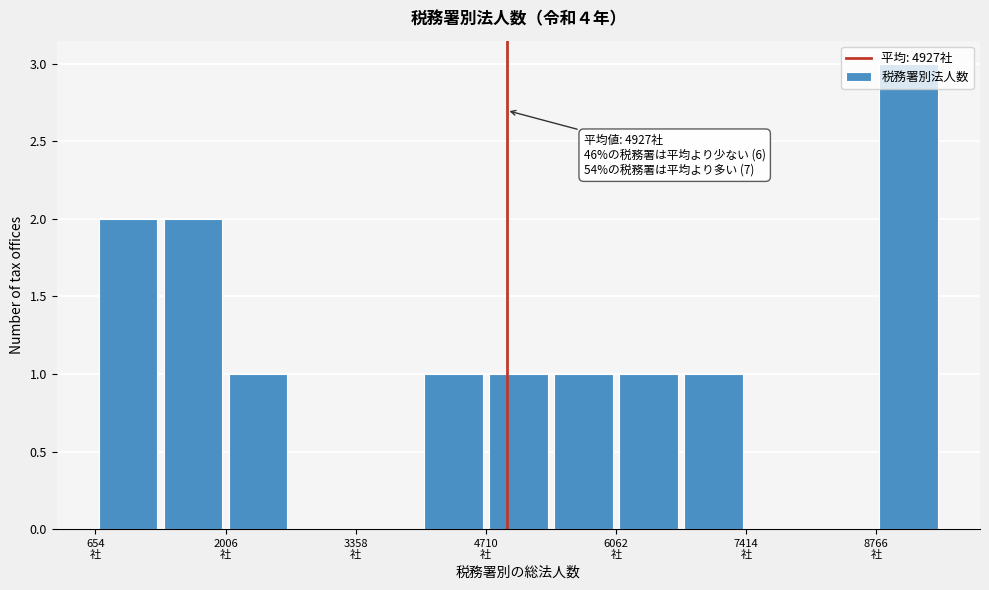

Around what value on the x-axis is the tallest bar? Give the approximate position of its centre, as read against the axis.

9200